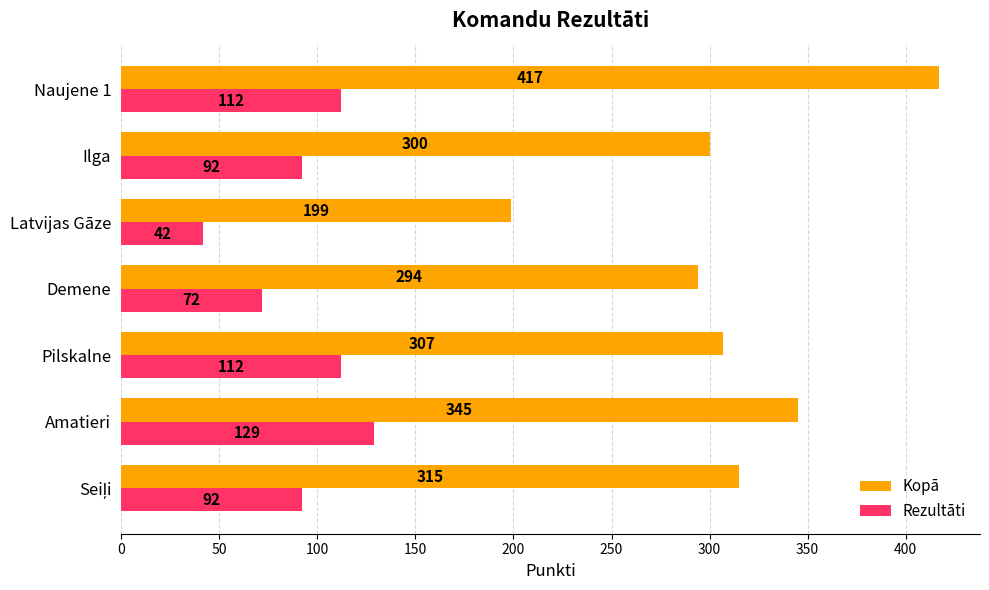

At which category is the sum across all series the highest?

Naujene 1